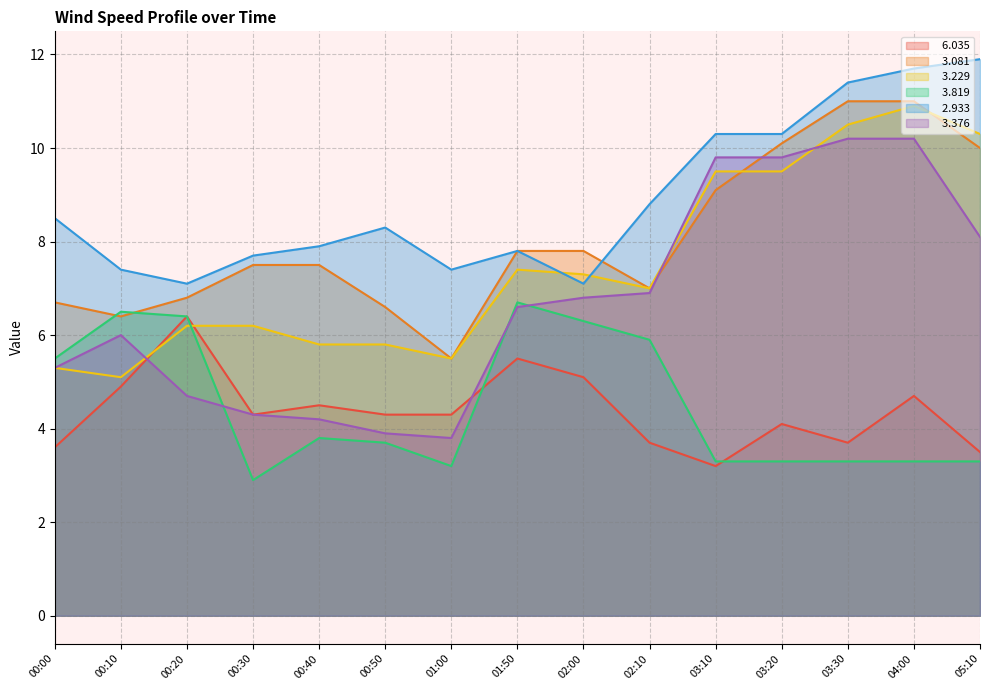

At 03:10, list the series in order from largest to smallest.

  2.933,   3.376,   3.229,   3.081,   3.819,   6.035